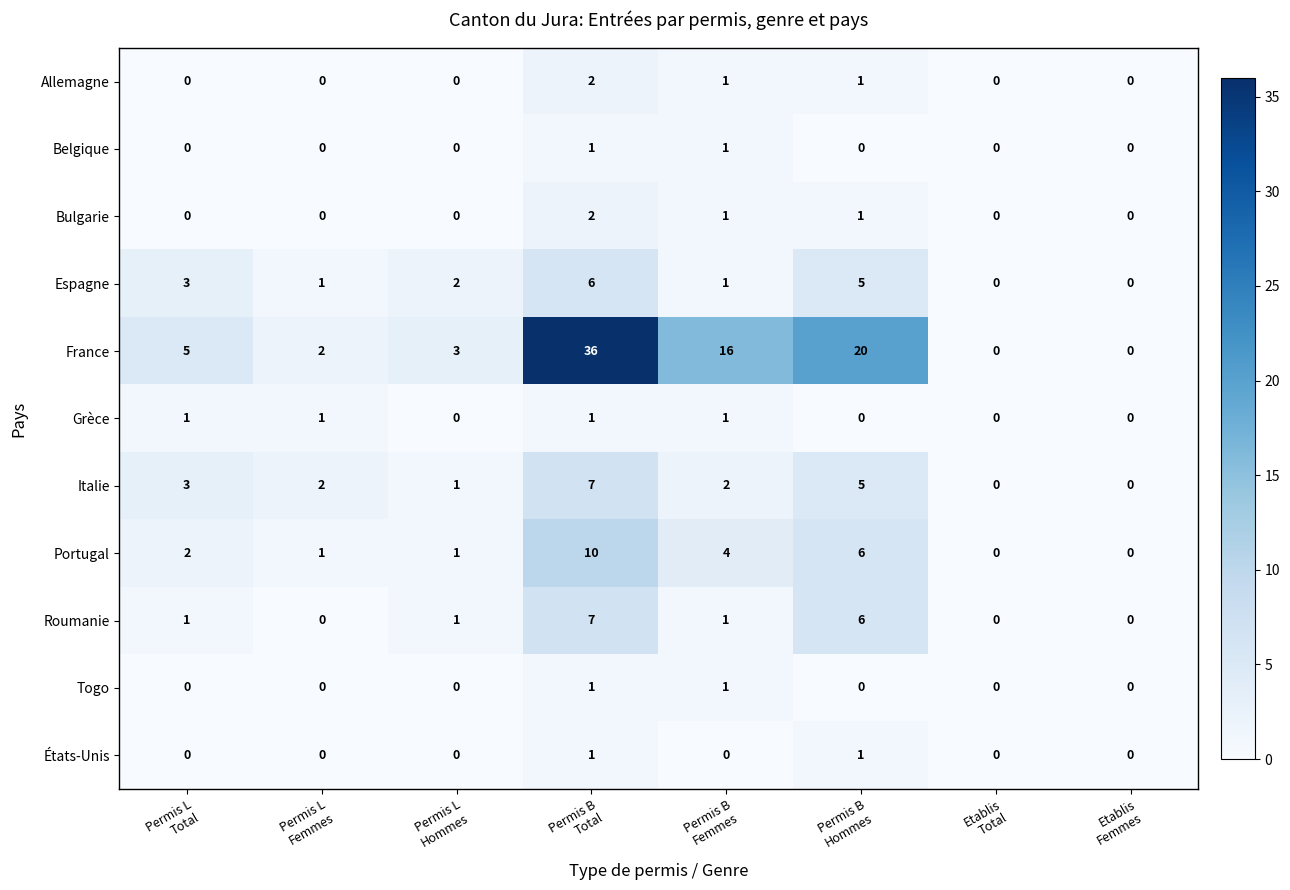

How many series are shown in this chart?

11